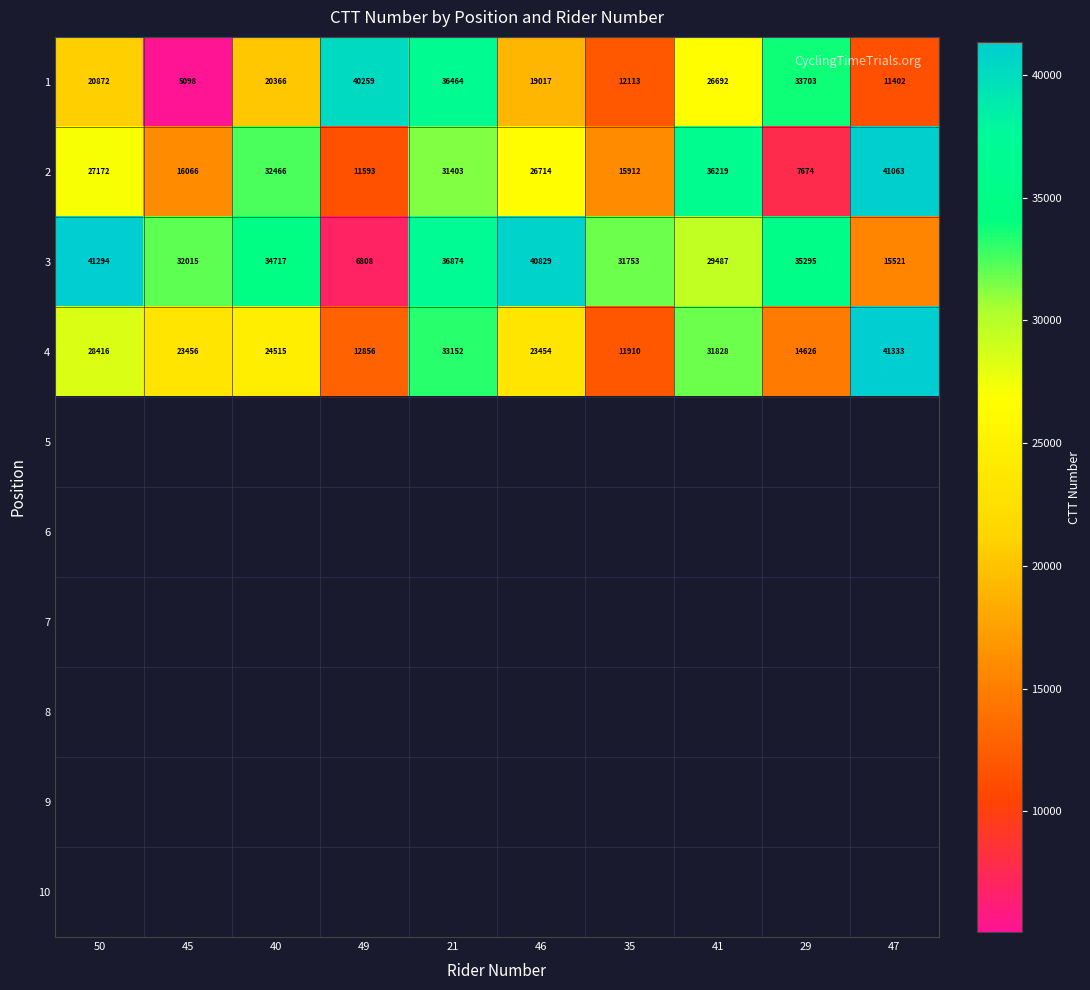

List the labels in order of 1 value, largest first.

49, 21, 29, 41, 50, 40, 46, 35, 47, 45